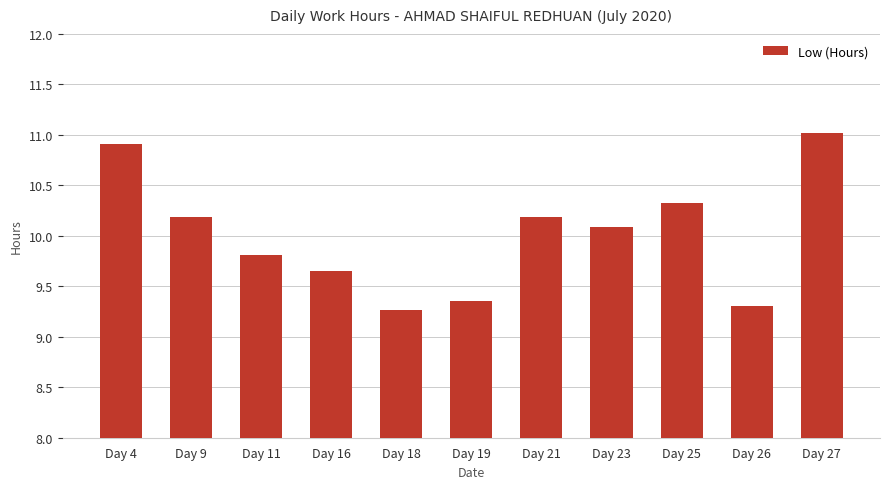

True or false: the data shows 10.2 at Day 9.

True